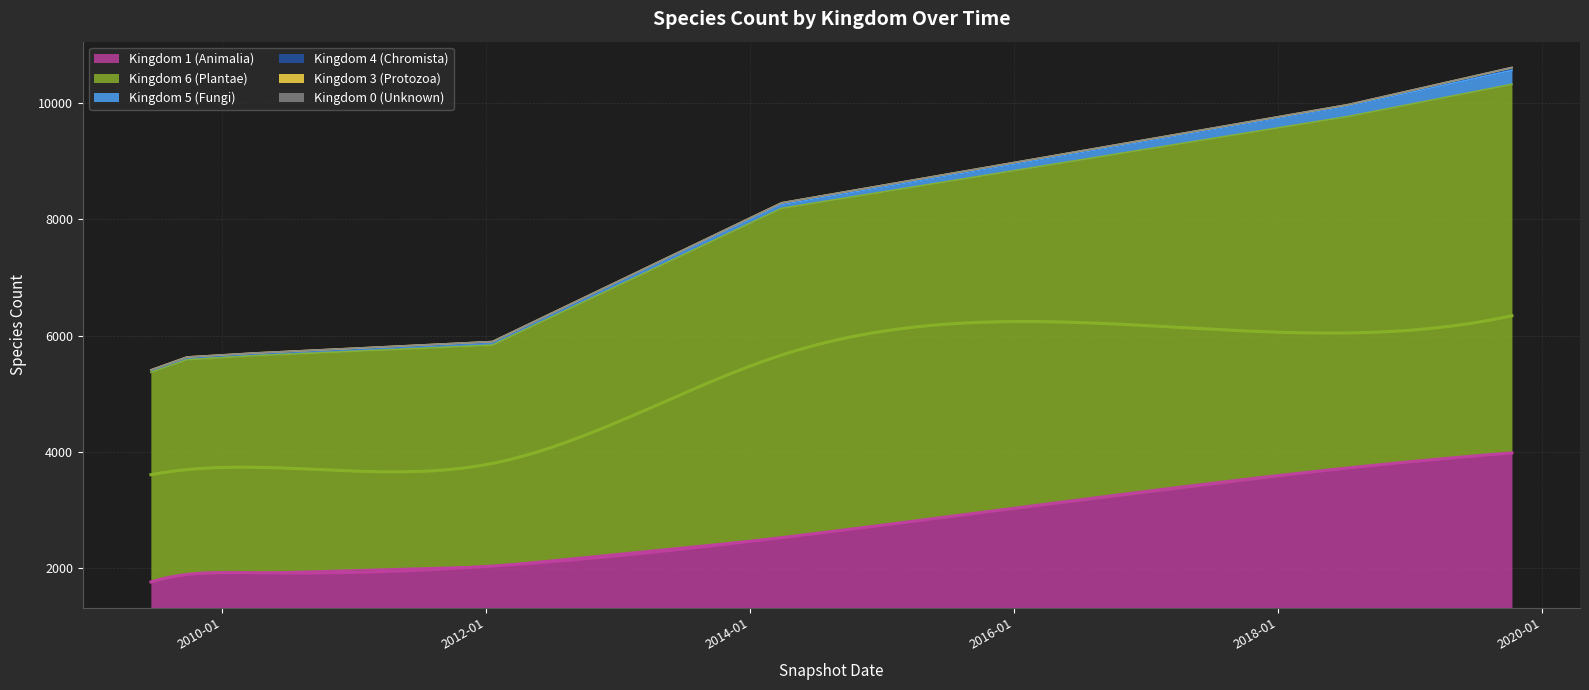

Reading right to left, what are all the values shown in this chart?

Kingdom 1 (Animalia): 6=3981	5=3721	4=2523	3=2034	2=1919	1=1890	0=1760
Kingdom 6 (Plantae): 6=6340	5=6044	4=5664	3=3800	2=3733	1=3693	0=3606
Kingdom 5 (Fungi): 6=240	5=180	4=65	3=55	2=41	1=41	0=36
Kingdom 4 (Chromista): 6=42	5=17	4=24	3=0	2=0	1=0	0=0
Kingdom 3 (Protozoa): 6=6	5=6	4=6	3=6	2=6	1=6	0=6
Kingdom 0 (Unknown): 6=3	5=3	4=1	3=1	2=1	1=1	0=0